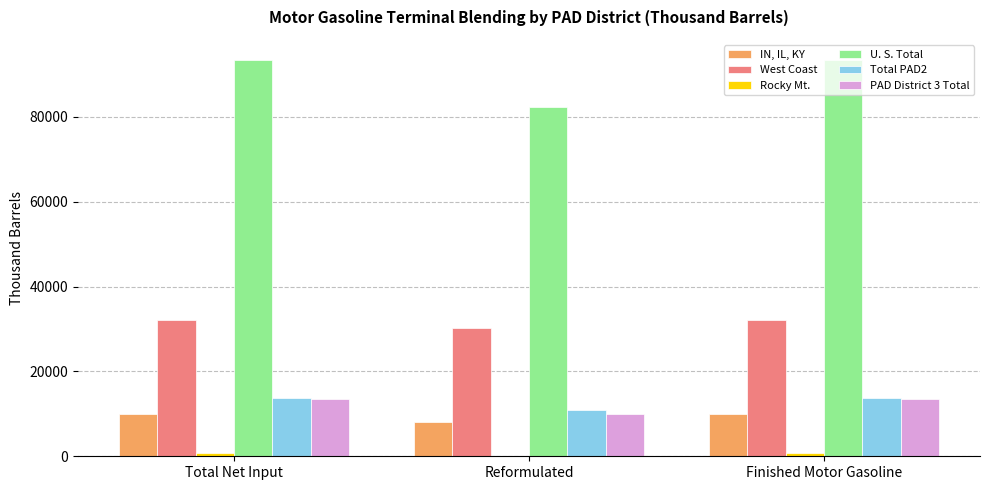

How many groups of bars are there?

3